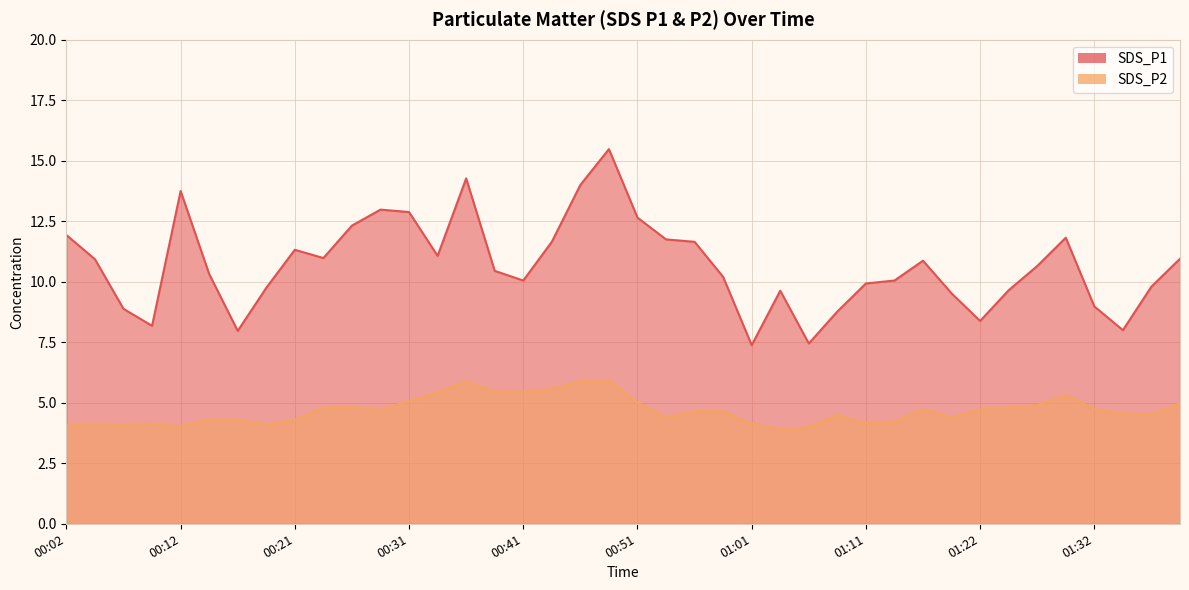

True or false: SDS_P2 and SDS_P1 cross at least once.

False